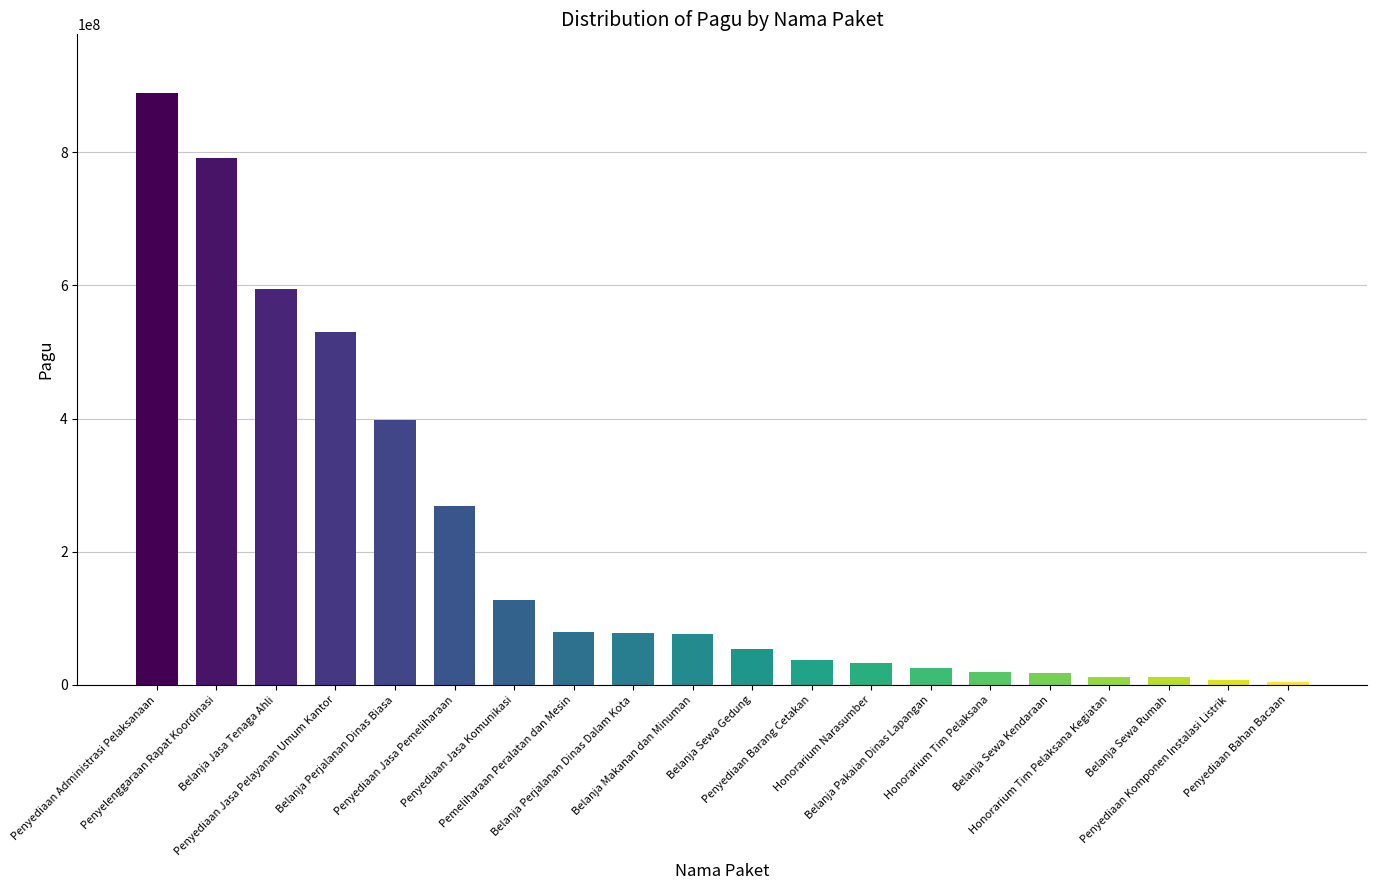

What is the sum of all values?

4056590700